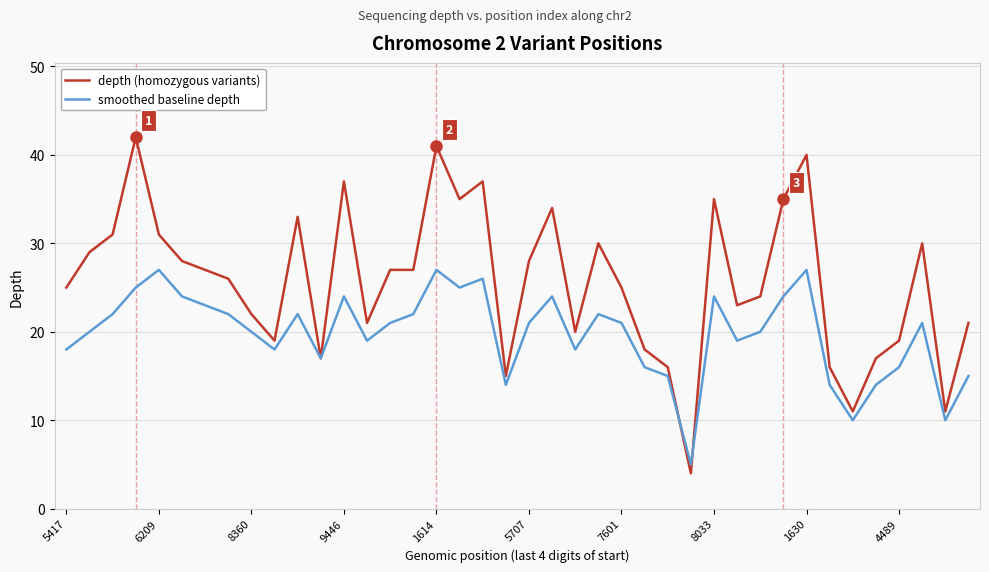

True or false: depth (homozygous variants) and smoothed baseline depth intersect in this chart.

True